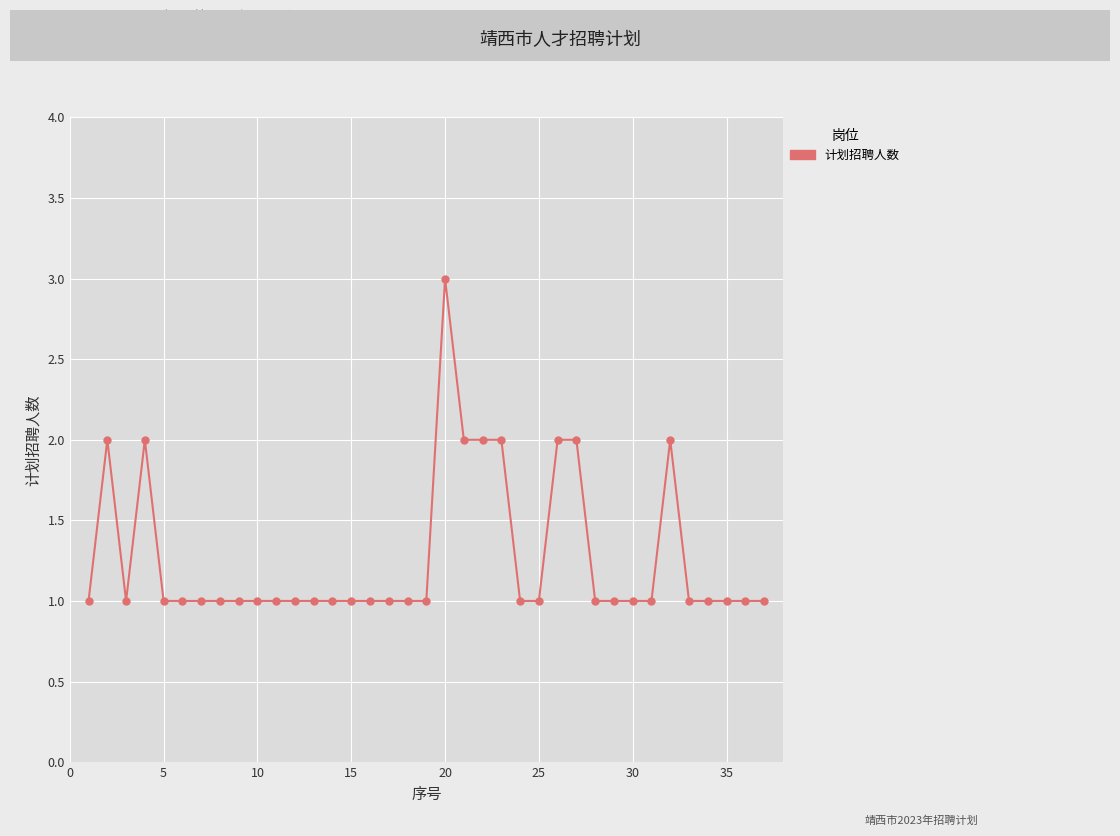

True or false: the data has more than 1 interior local peaks.

True